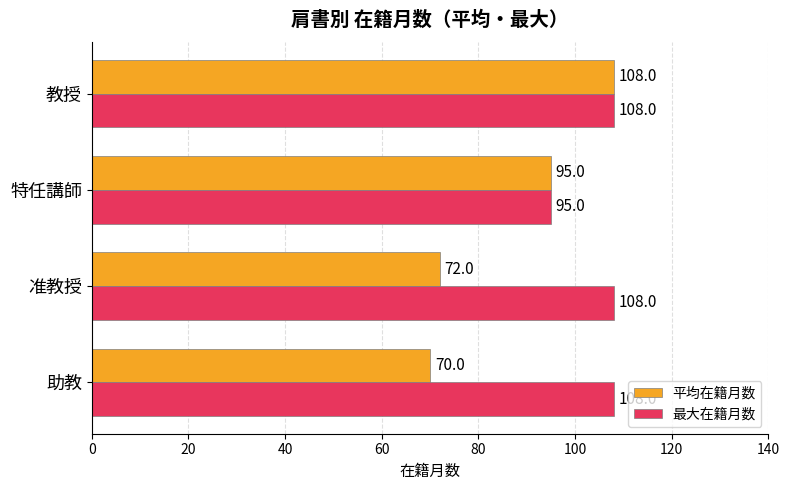

List the labels in order of 平均在籍月数 value, largest first.

教授, 特任講師, 准教授, 助教